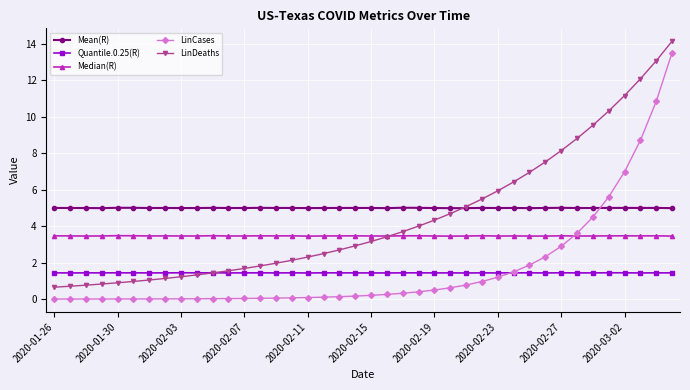

True or false: Mean(R) has more than 1 interior local peaks.

True